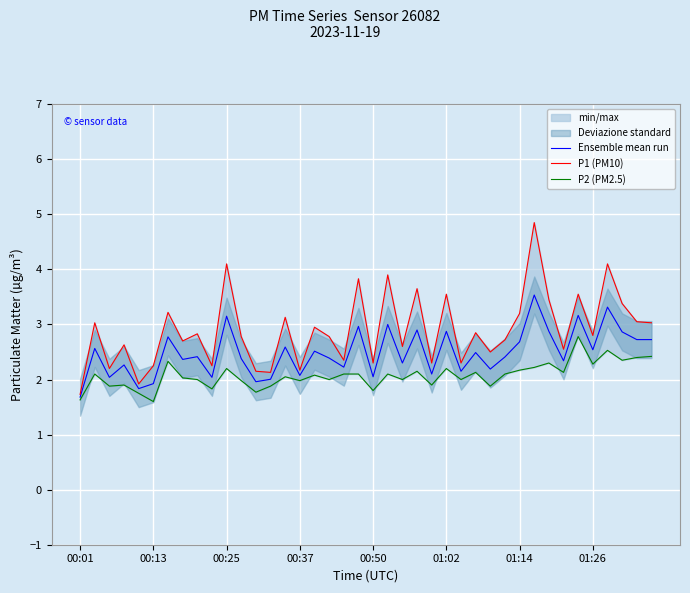

At 11, list the series in order from largest to smallest.

P1 (PM10), Ensemble mean run, P2 (PM2.5)